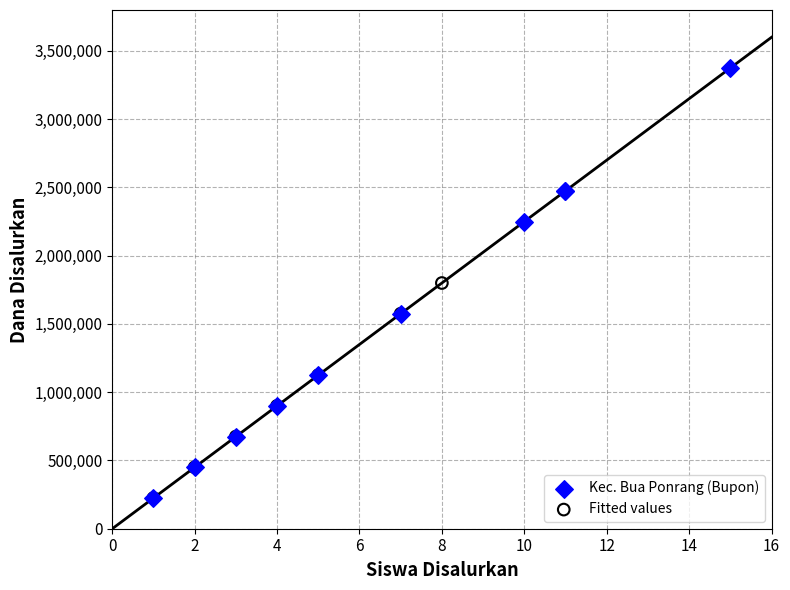

Which series reaches the maximum Y coordinate?

Kec. Bua Ponrang (Bupon)